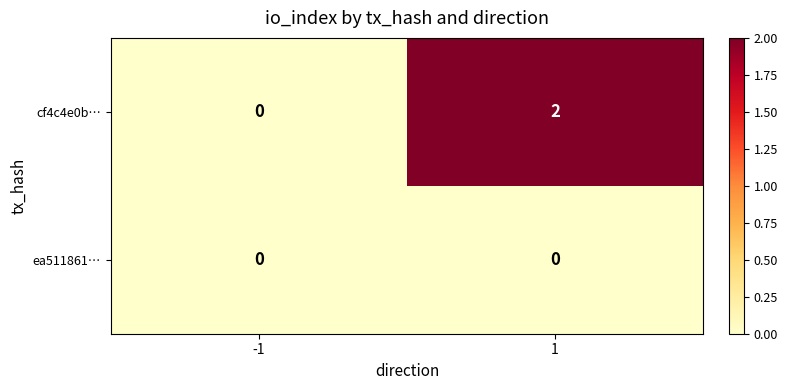

What is the total value across all series at 1?

2